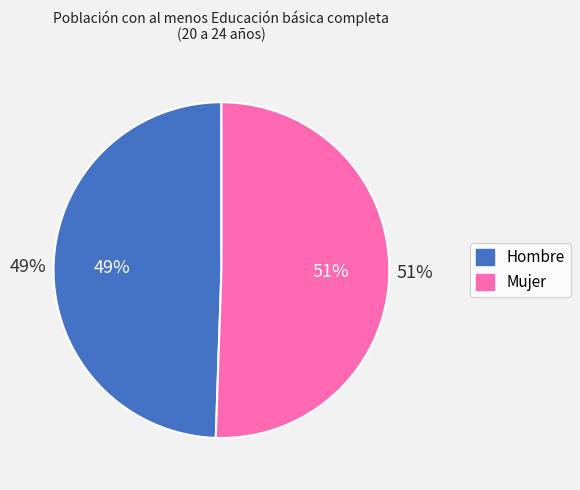

The Mujer slice represents 51% of the pie. True or false?

True